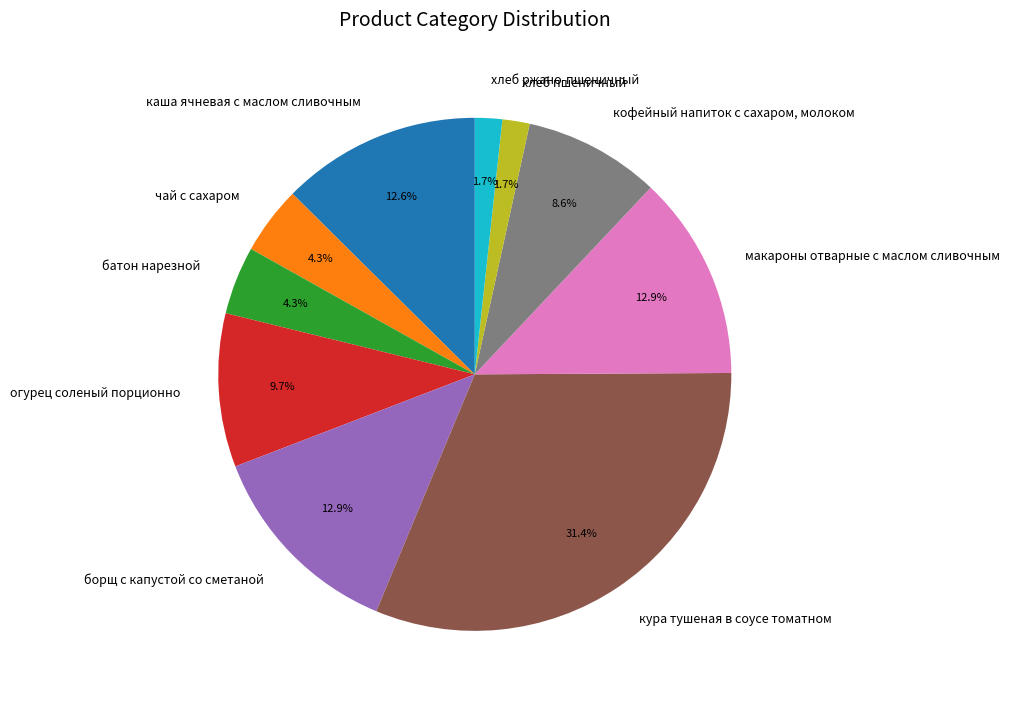

What percentage do хлеб ржано-пшеничный and чай с сахаром together represent?

6.0%